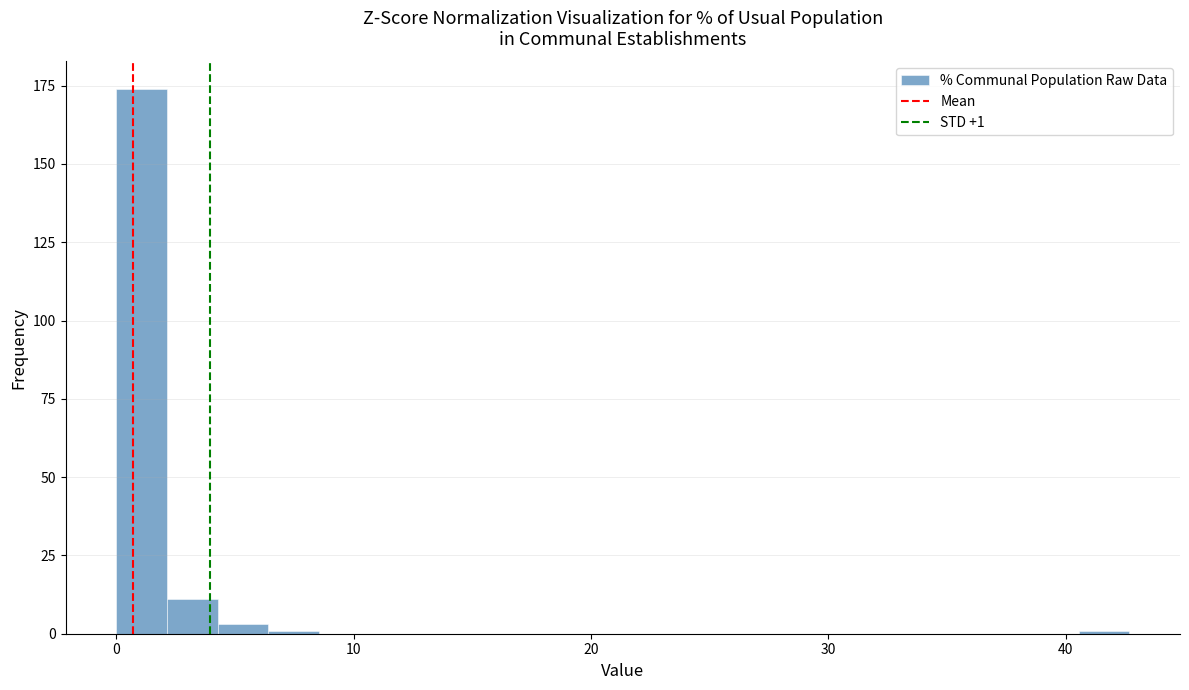

Around what value on the x-axis is the tallest bar? Give the approximate position of its centre, as read against the axis.

1